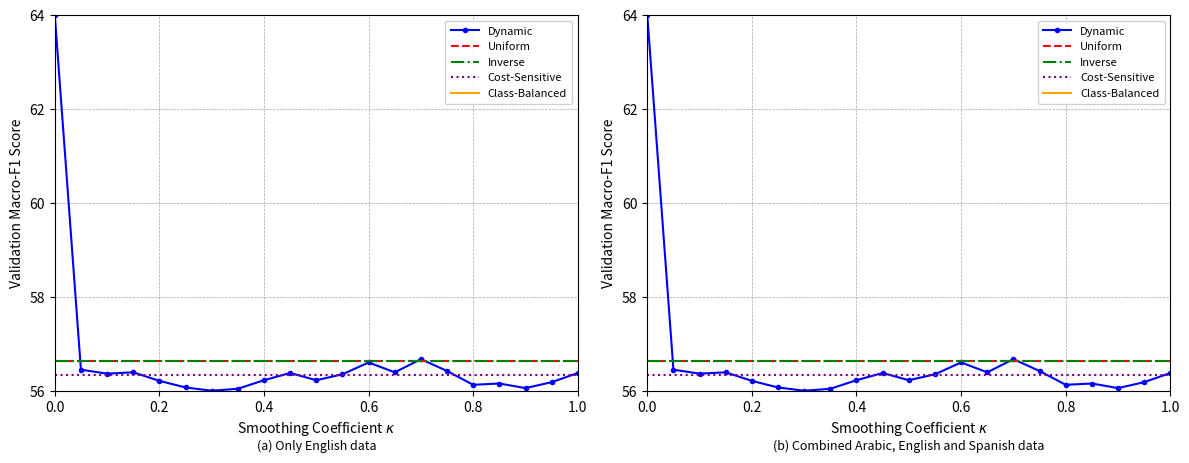

True or false: Dynamic and Cost-Sensitive cross at least once.

True